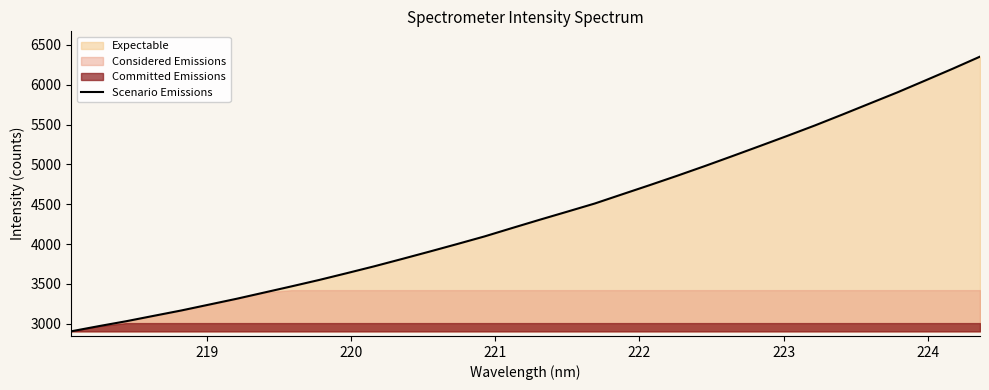

What is the minimum value for Scenario Emissions?

2904.7